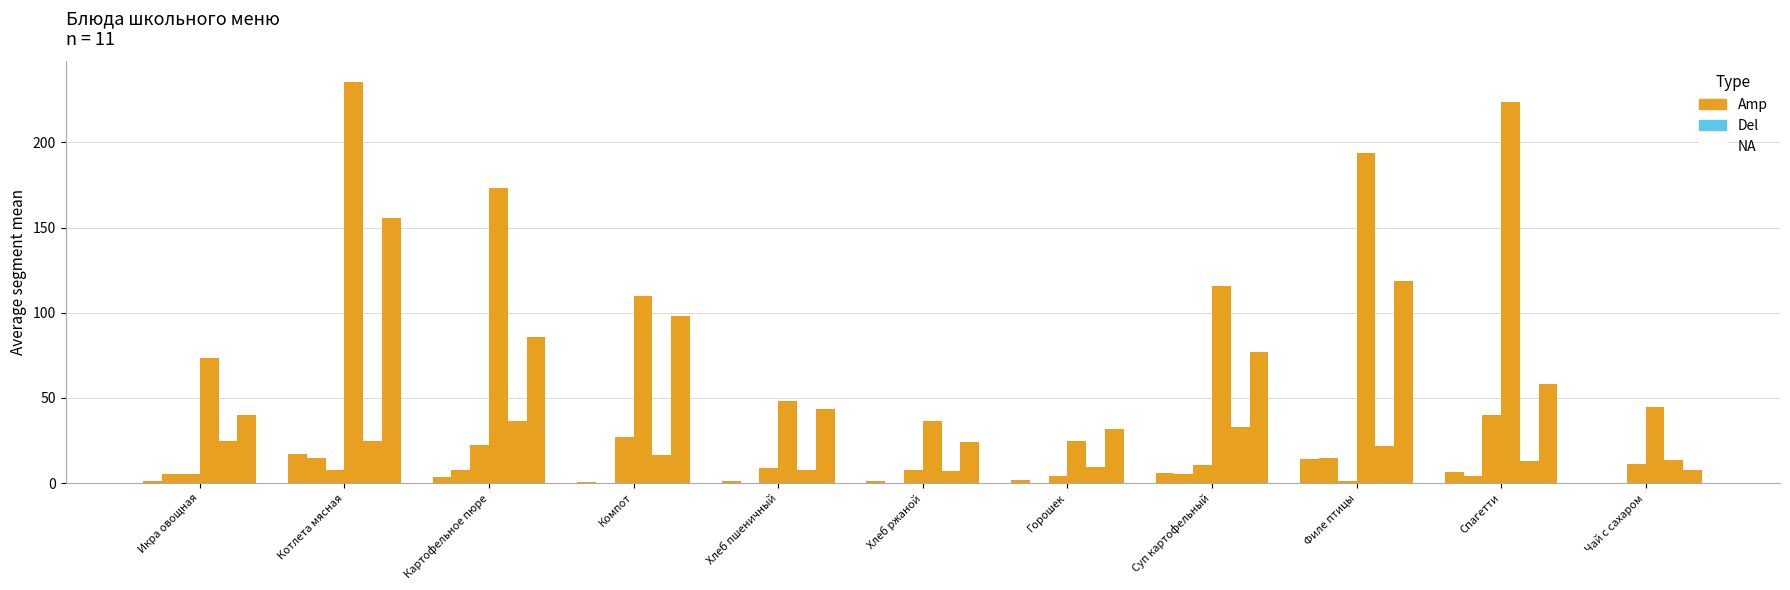

Between Хлеб пшеничный and Спагетти, which is larger?

Спагетти